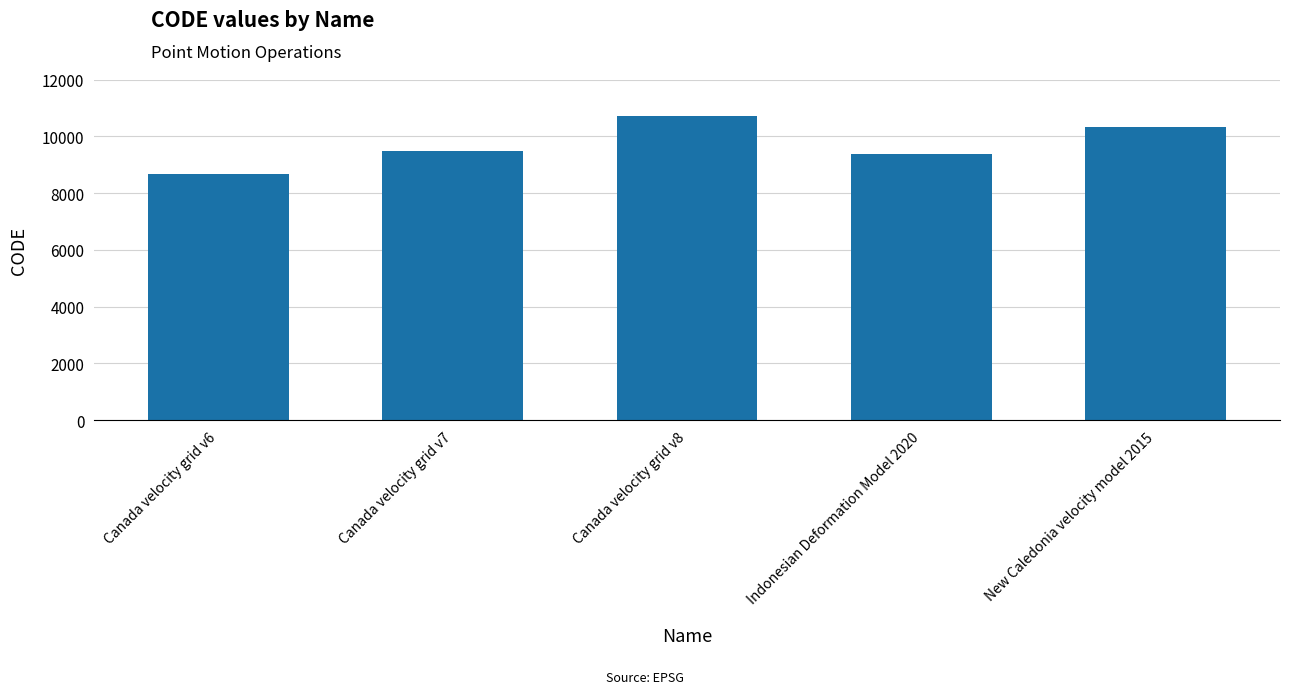

What is the sum of all values?

48564